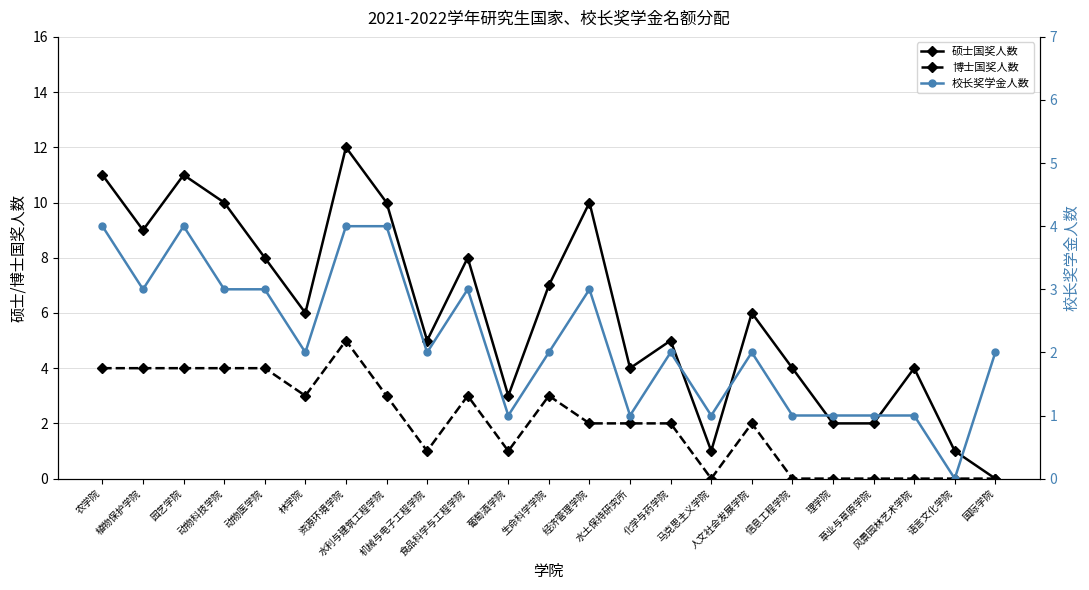

Which category has the highest value across all series?

资源环境学院